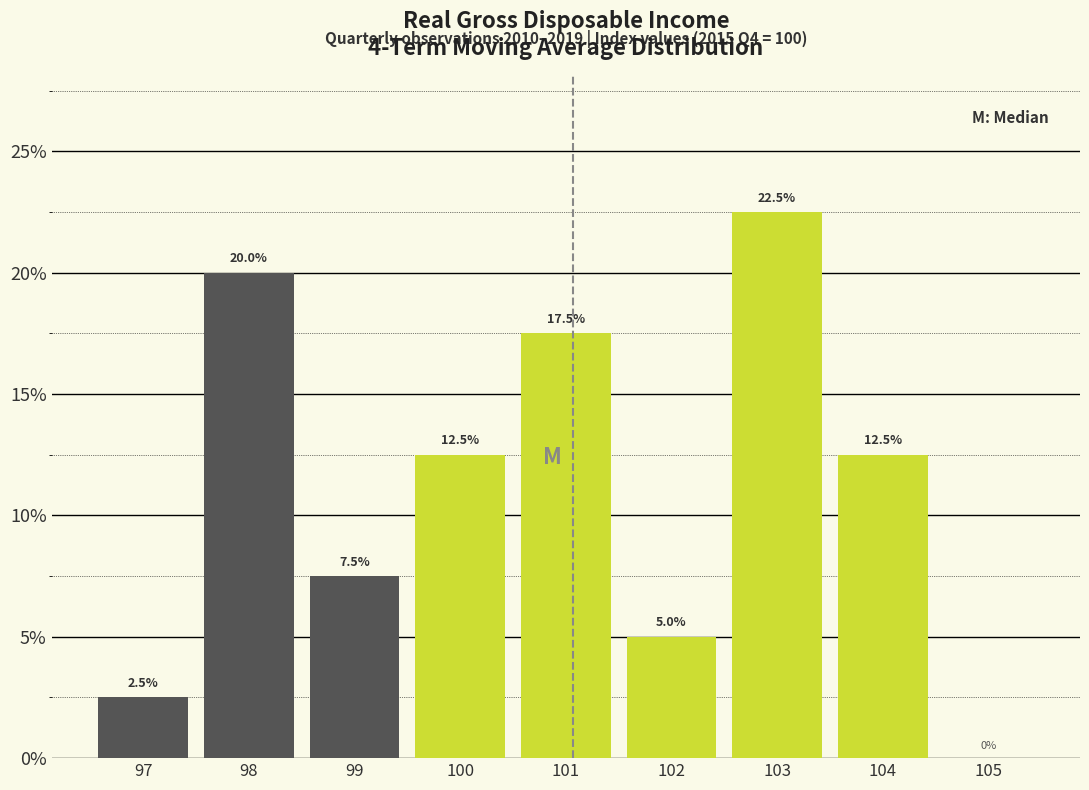

Reading right to left, list all the values displayed in this chart.

105=0.0	104=12.5	103=22.5	102=5.0	101=17.5	100=12.5	99=7.5	98=20.0	97=2.5